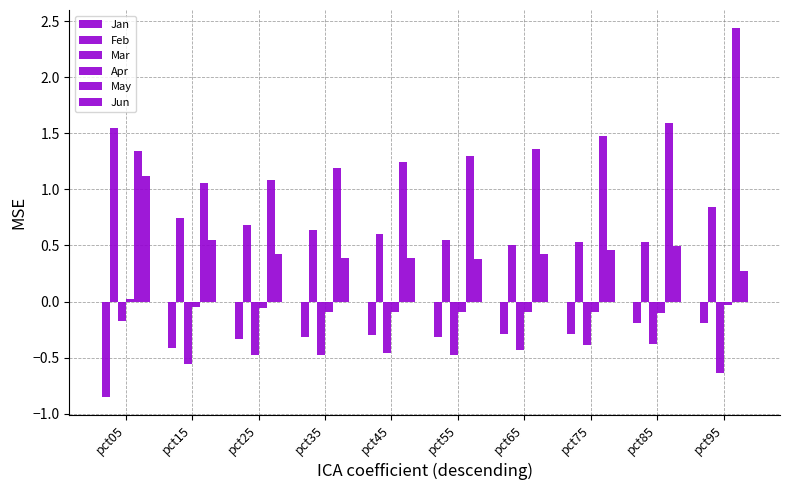

How many bars are there in total?

60